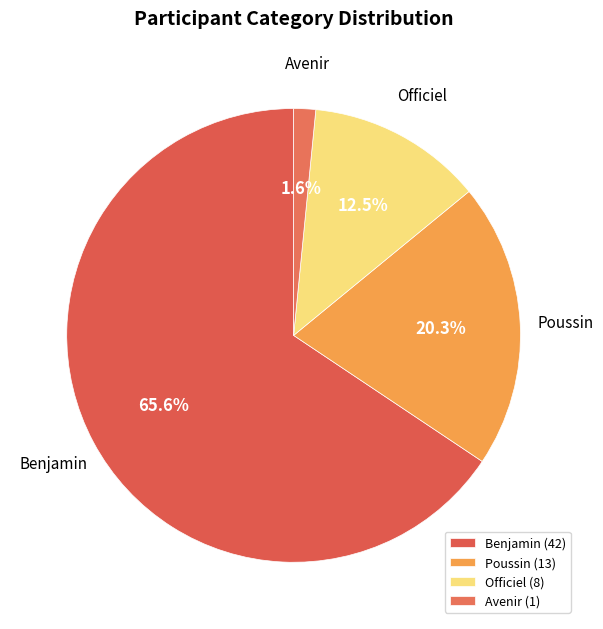

To the nearest percent, what is the average slice percentage?

25%